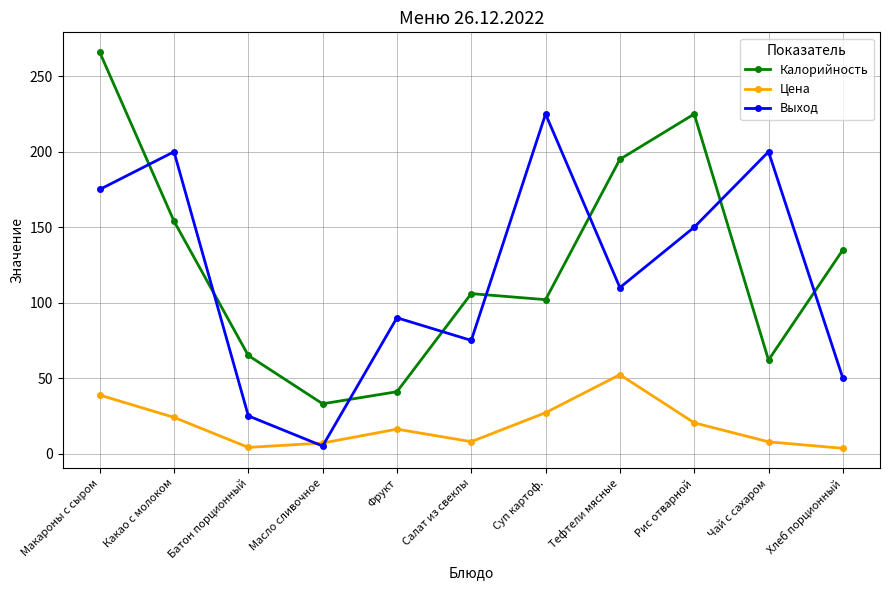

What is the total value across all series at Фрукт?

147.2